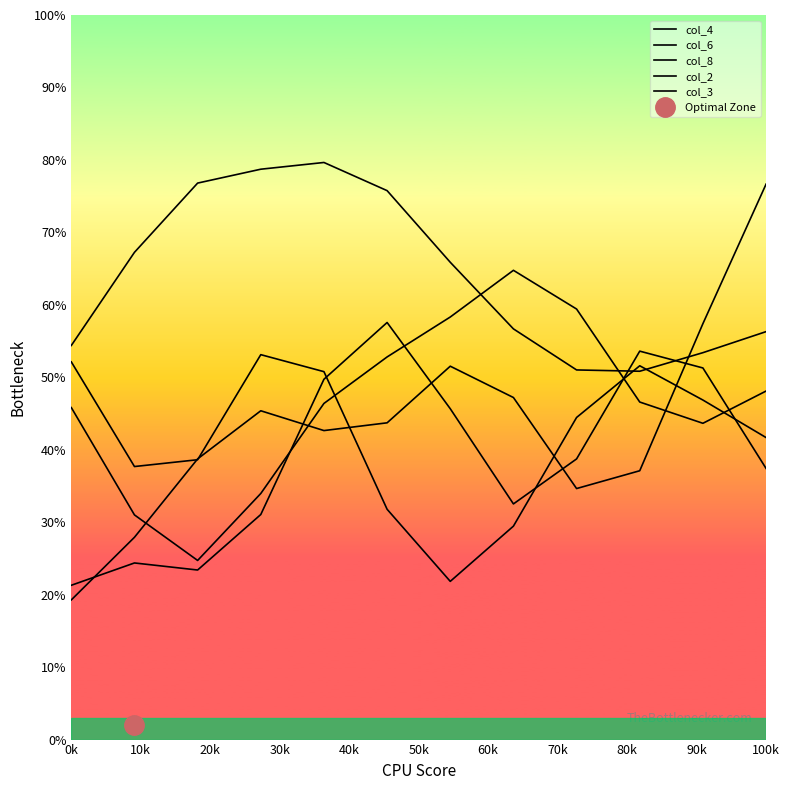

What are all the series names shown in the legend?

col_4, col_6, col_8, col_2, col_3